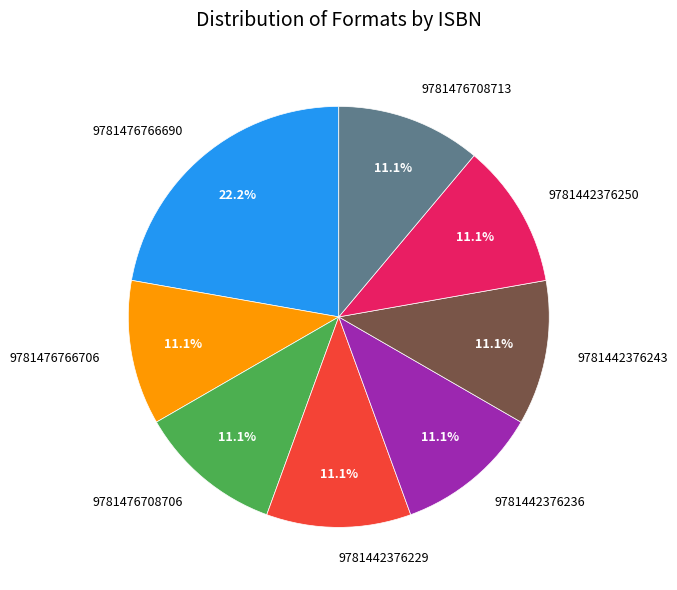

Combined, what portion of the pie is 9781476766690 and 9781442376236?

33.3%